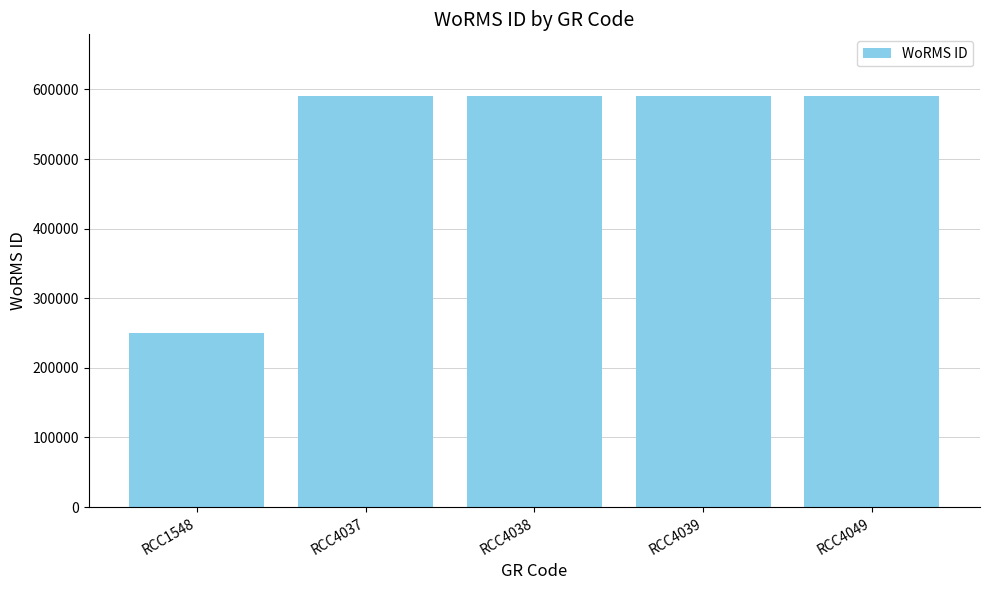

Reading left to right, list all the values displayed in this chart.

249731	590559	590559	590559	590559